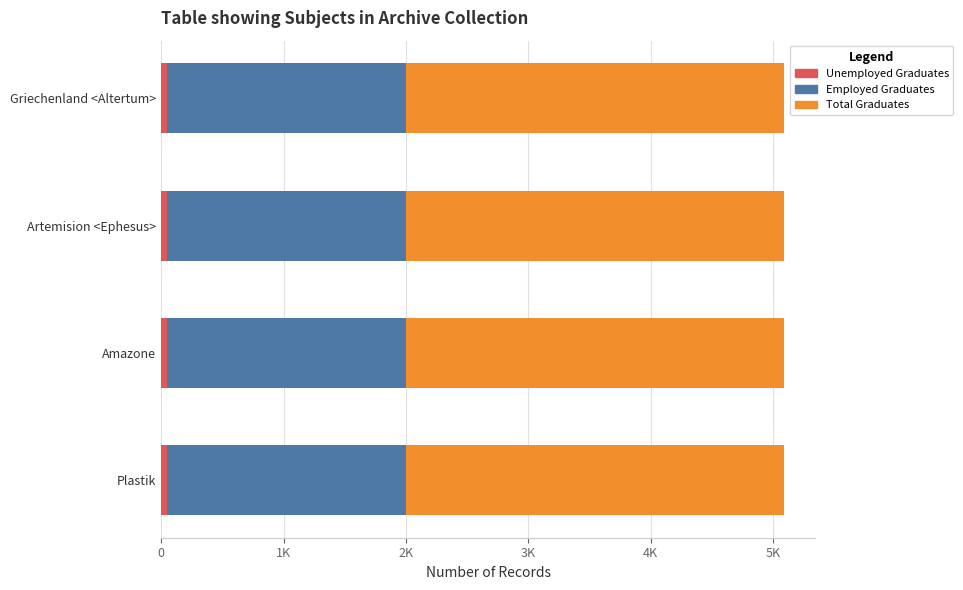

Reading right to left, transcribe all the data shown in this chart.

Total Graduates: 5088	5088	5088	5088
Employed Graduates: 2000	2000	2000	2000
Unemployed Graduates: 49	49	49	49